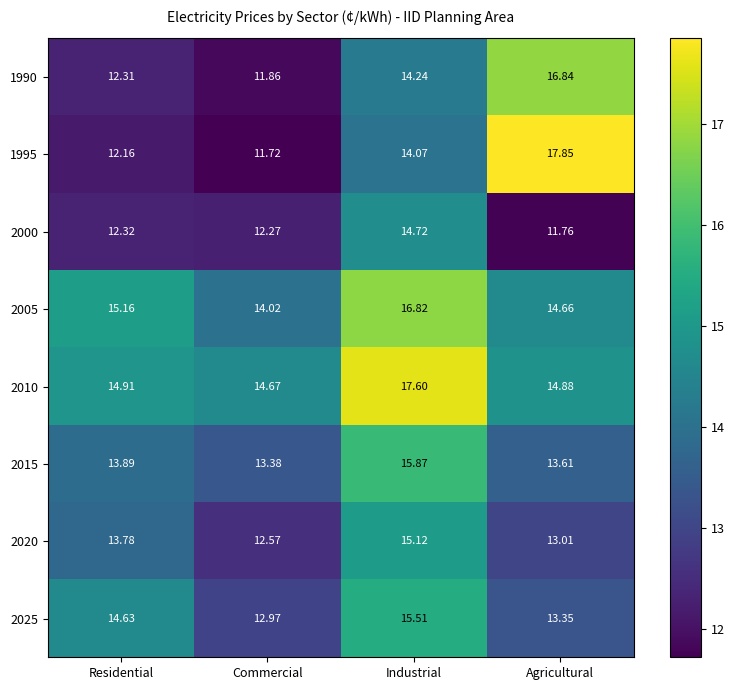

Where is 2005 nearest to the value 15?

Residential